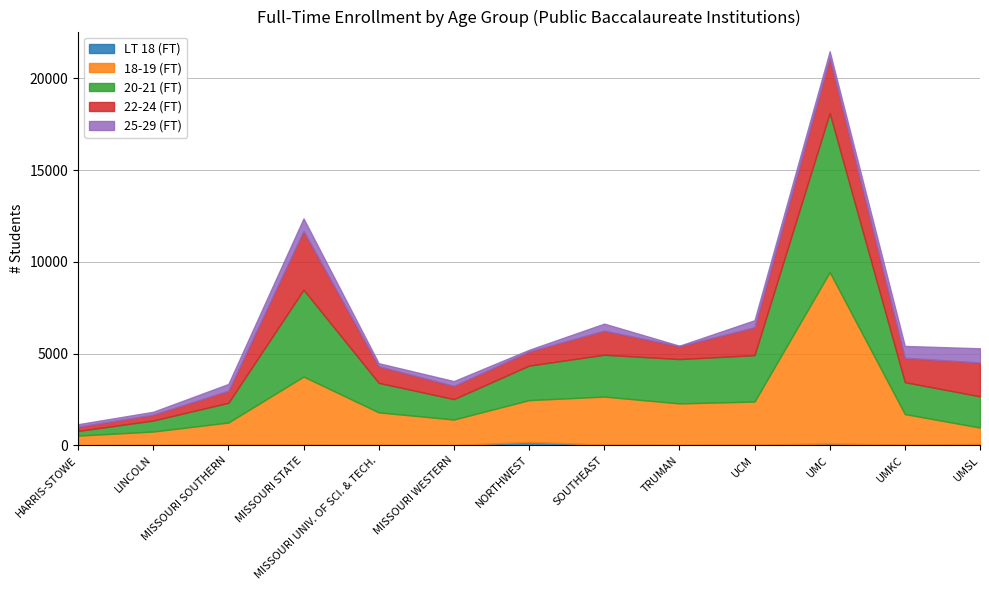

Reading right to left, list all the values displayed in this chart.

LT 18 (FT): UMSL=74	UMKC=40	UMC=96	UCM=40	TRUMAN=25	SOUTHEAST=36	NORTHWEST=181	MISSOURI WESTERN=12	MISSOURI UNIV. OF SCI. & TECH.=21	MISSOURI STATE=30	MISSOURI SOUTHERN=51	LINCOLN=22	HARRIS-STOWE=7
18-19 (FT): UMSL=892	UMKC=1662	UMC=9340	UCM=2343	TRUMAN=2258	SOUTHEAST=2620	NORTHWEST=2281	MISSOURI WESTERN=1393	MISSOURI UNIV. OF SCI. & TECH.=1774	MISSOURI STATE=3716	MISSOURI SOUTHERN=1191	LINCOLN=729	HARRIS-STOWE=520
20-21 (FT): UMSL=1702	UMKC=1740	UMC=8674	UCM=2529	TRUMAN=2417	SOUTHEAST=2280	NORTHWEST=1881	MISSOURI WESTERN=1113	MISSOURI UNIV. OF SCI. & TECH.=1609	MISSOURI STATE=4734	MISSOURI SOUTHERN=1074	LINCOLN=600	HARRIS-STOWE=255
22-24 (FT): UMSL=1844	UMKC=1324	UMC=2999	UCM=1521	TRUMAN=701	SOUTHEAST=1309	NORTHWEST=768	MISSOURI WESTERN=718	MISSOURI UNIV. OF SCI. & TECH.=903	MISSOURI STATE=3198	MISSOURI SOUTHERN=655	LINCOLN=320	HARRIS-STOWE=231
25-29 (FT): UMSL=775	UMKC=649	UMC=366	UCM=382	TRUMAN=26	SOUTHEAST=386	NORTHWEST=93	MISSOURI WESTERN=263	MISSOURI UNIV. OF SCI. & TECH.=167	MISSOURI STATE=687	MISSOURI SOUTHERN=371	LINCOLN=156	HARRIS-STOWE=136